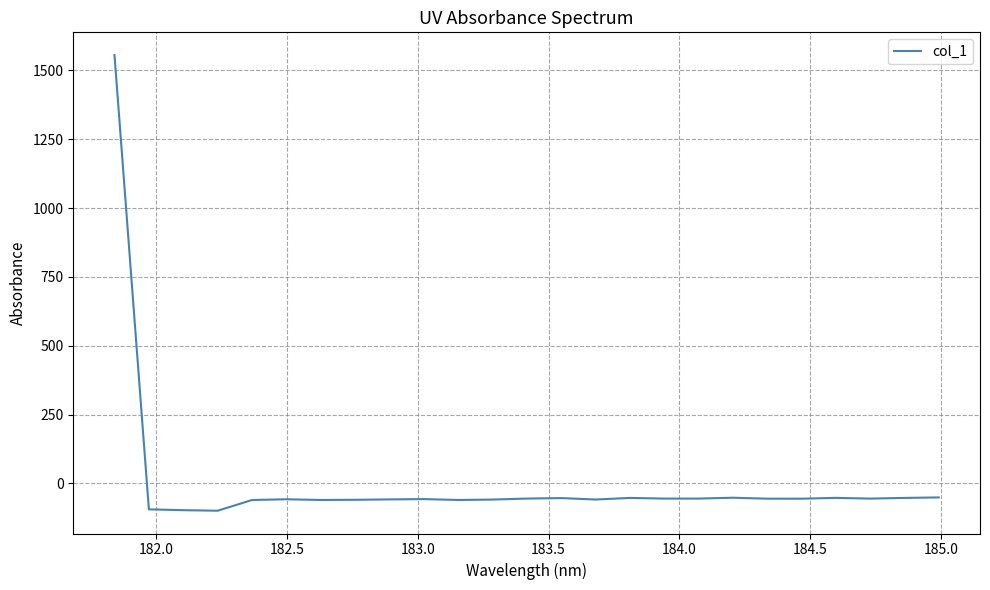

Does the chart have visible grid lines?

Yes